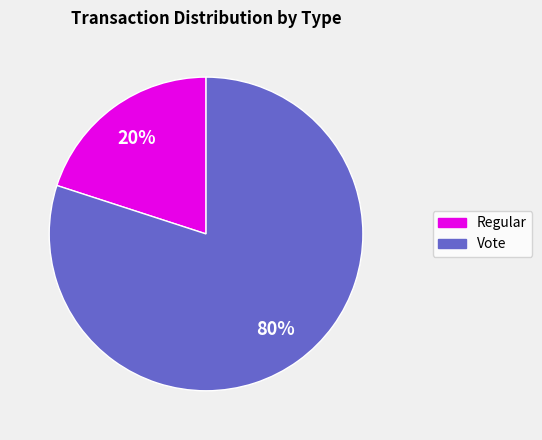

Which slice is the smallest?

Regular